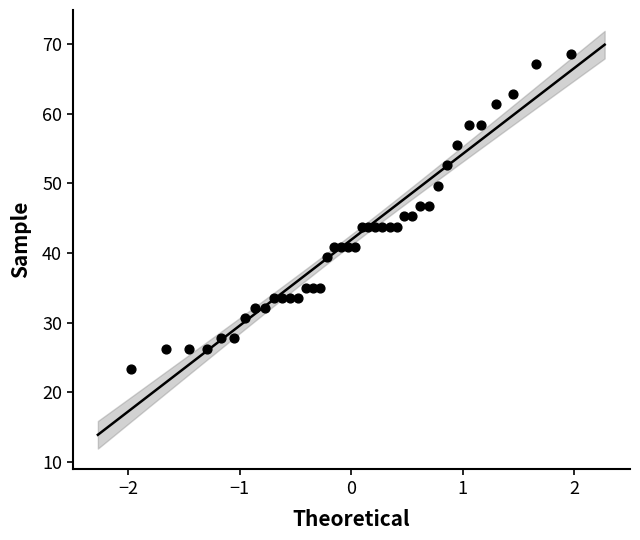

What is the range of Y values (max minus min)?

45.3